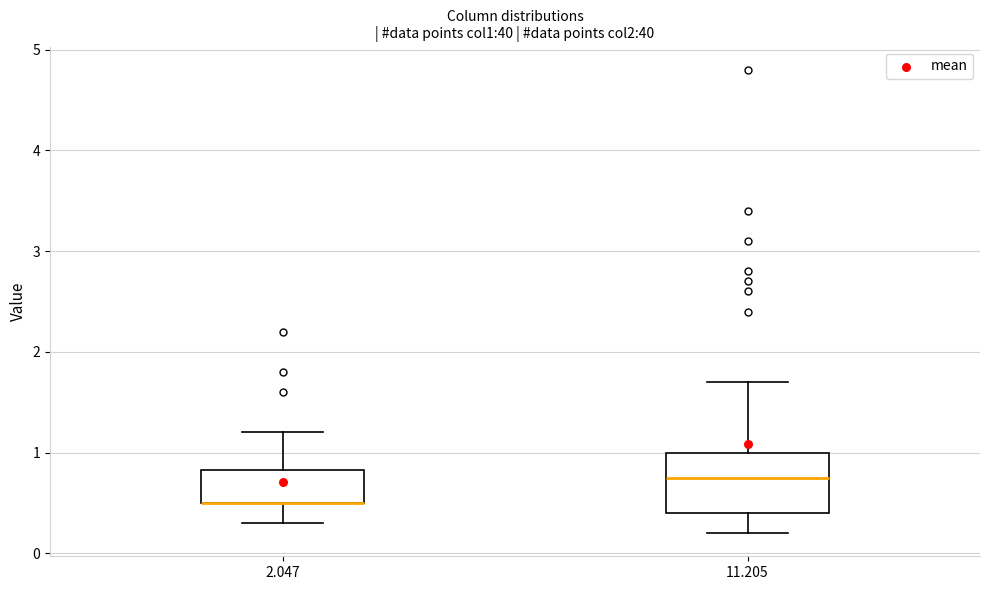

Reading left to right, read every box against the y-axis: the position of its median line, the range the box covers, and the ends of its whiskers. The values are not printed on the chart, so give them approximately, as read against the axis.

2.047: median 0.5 (drawn on the box's lower edge), box 0.5 to 0.8, whiskers 0.3 to 1.2
11.205: median 0.8, box 0.4 to 1.0, whiskers 0.2 to 1.7